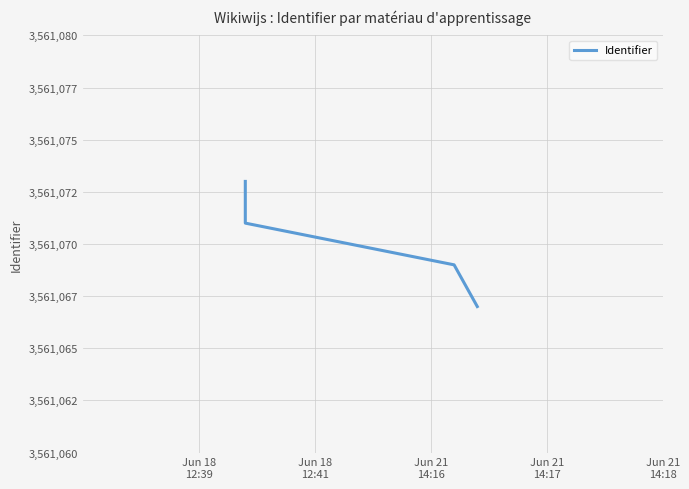

Count the number of values greater than 3561071.

1